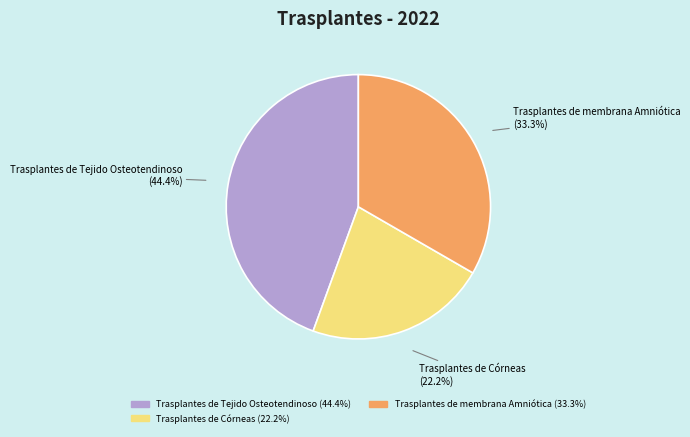

Does any single category account for the majority?

No